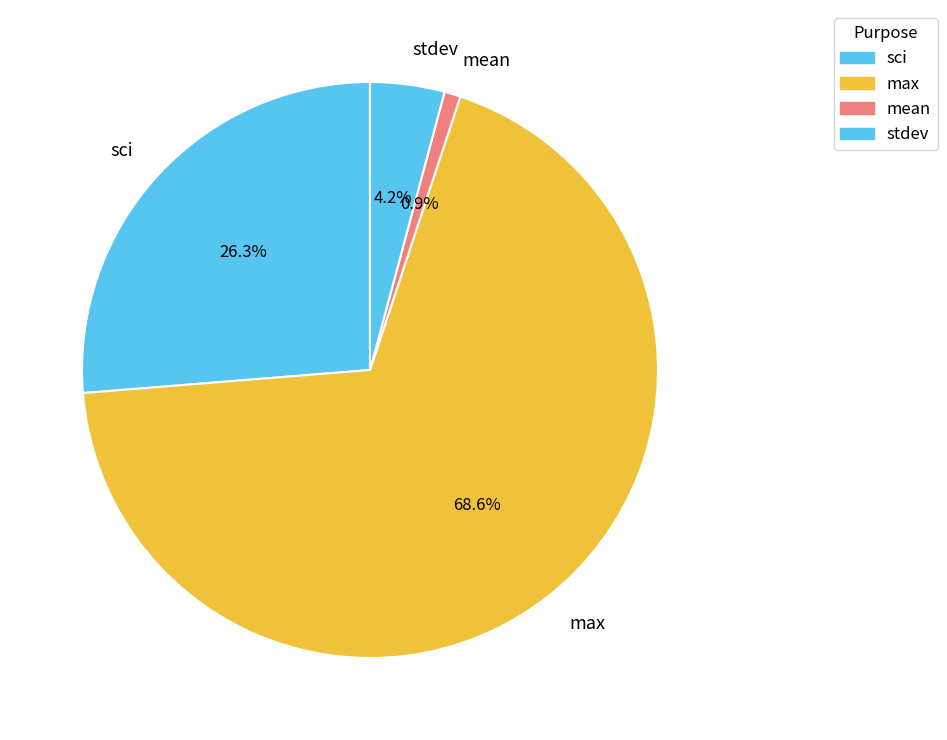

Do stdev and sci together represent more than half of the pie?

No